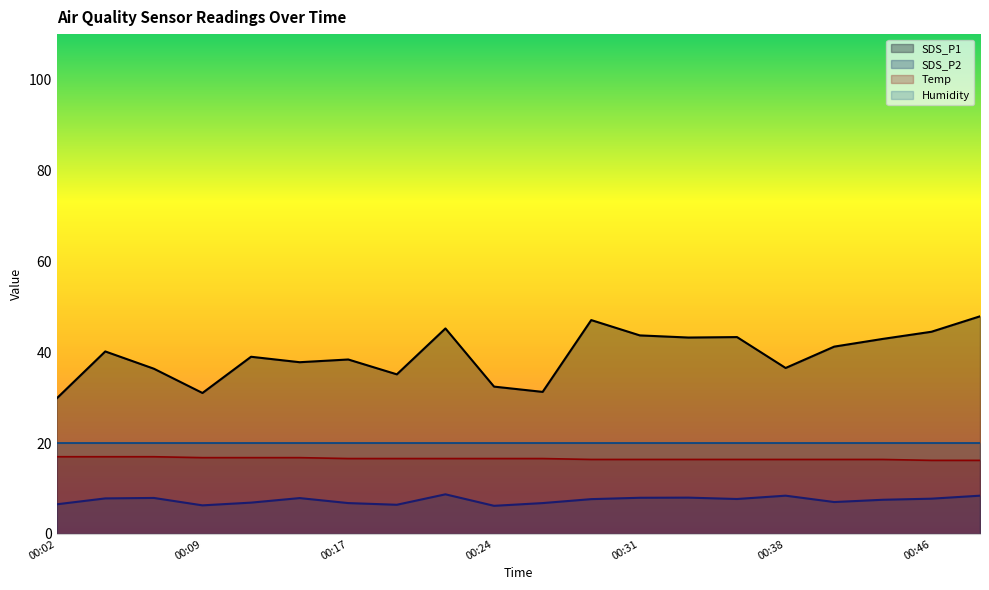

At which category is the sum across all series the highest?

00:48